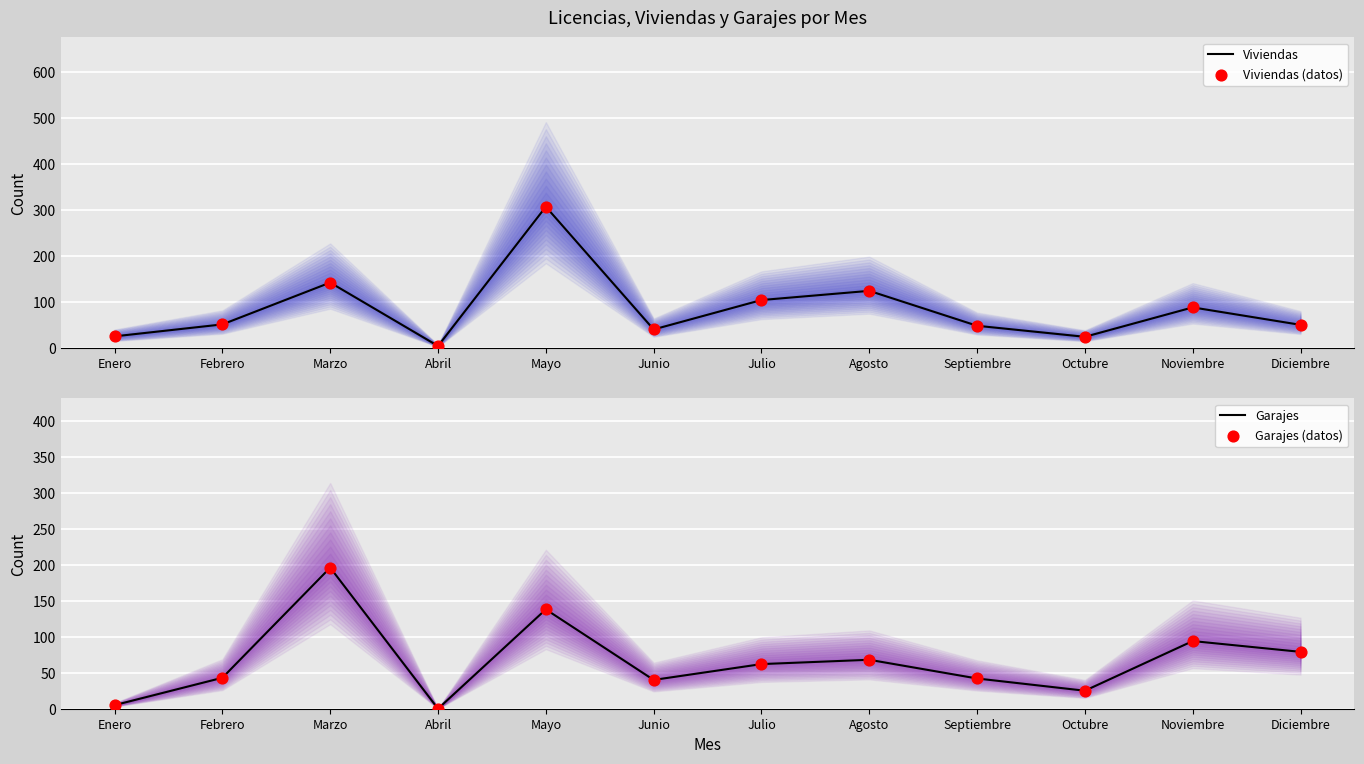

Which series has the largest total across all categories?

Viviendas